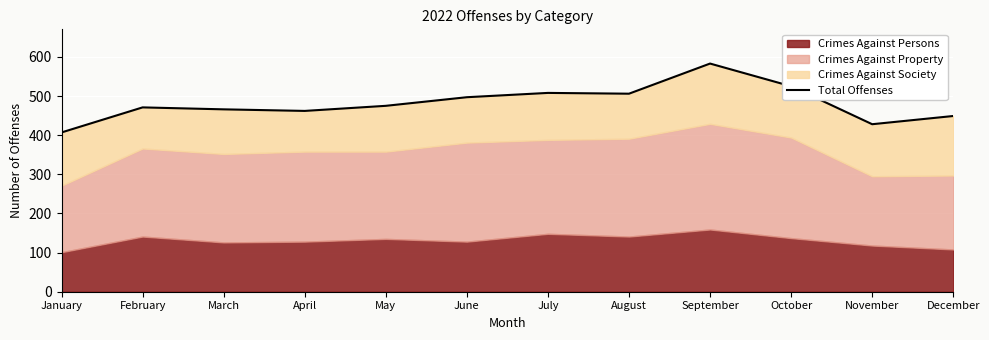

The chart shows a value of 768 at December. True or false?

False